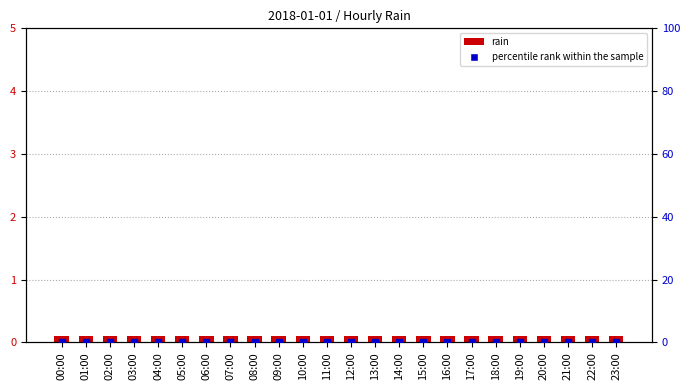

At how many categories does at least one series exceed 0?

24